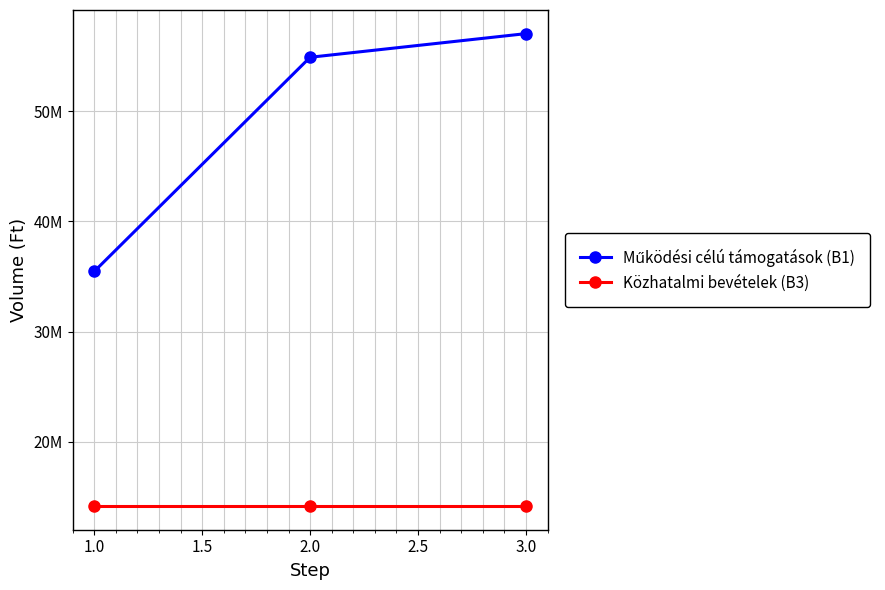

At how many categories does at least one series exceed 28684851?

3